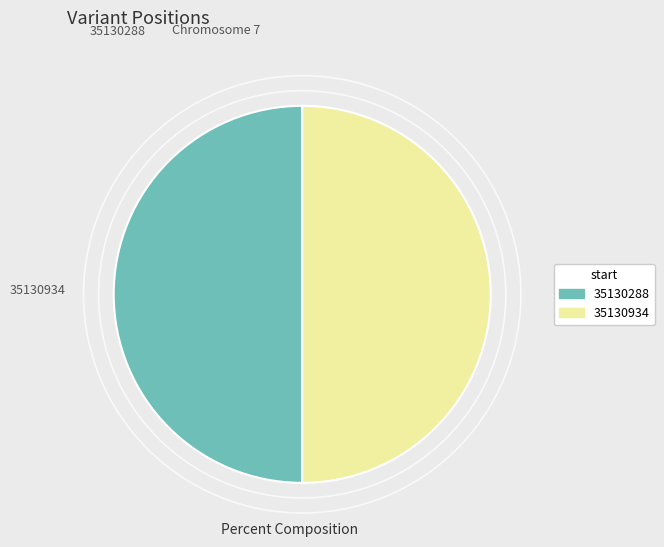

Is the sum of 35130288 and 35130934 greater than half?

Yes